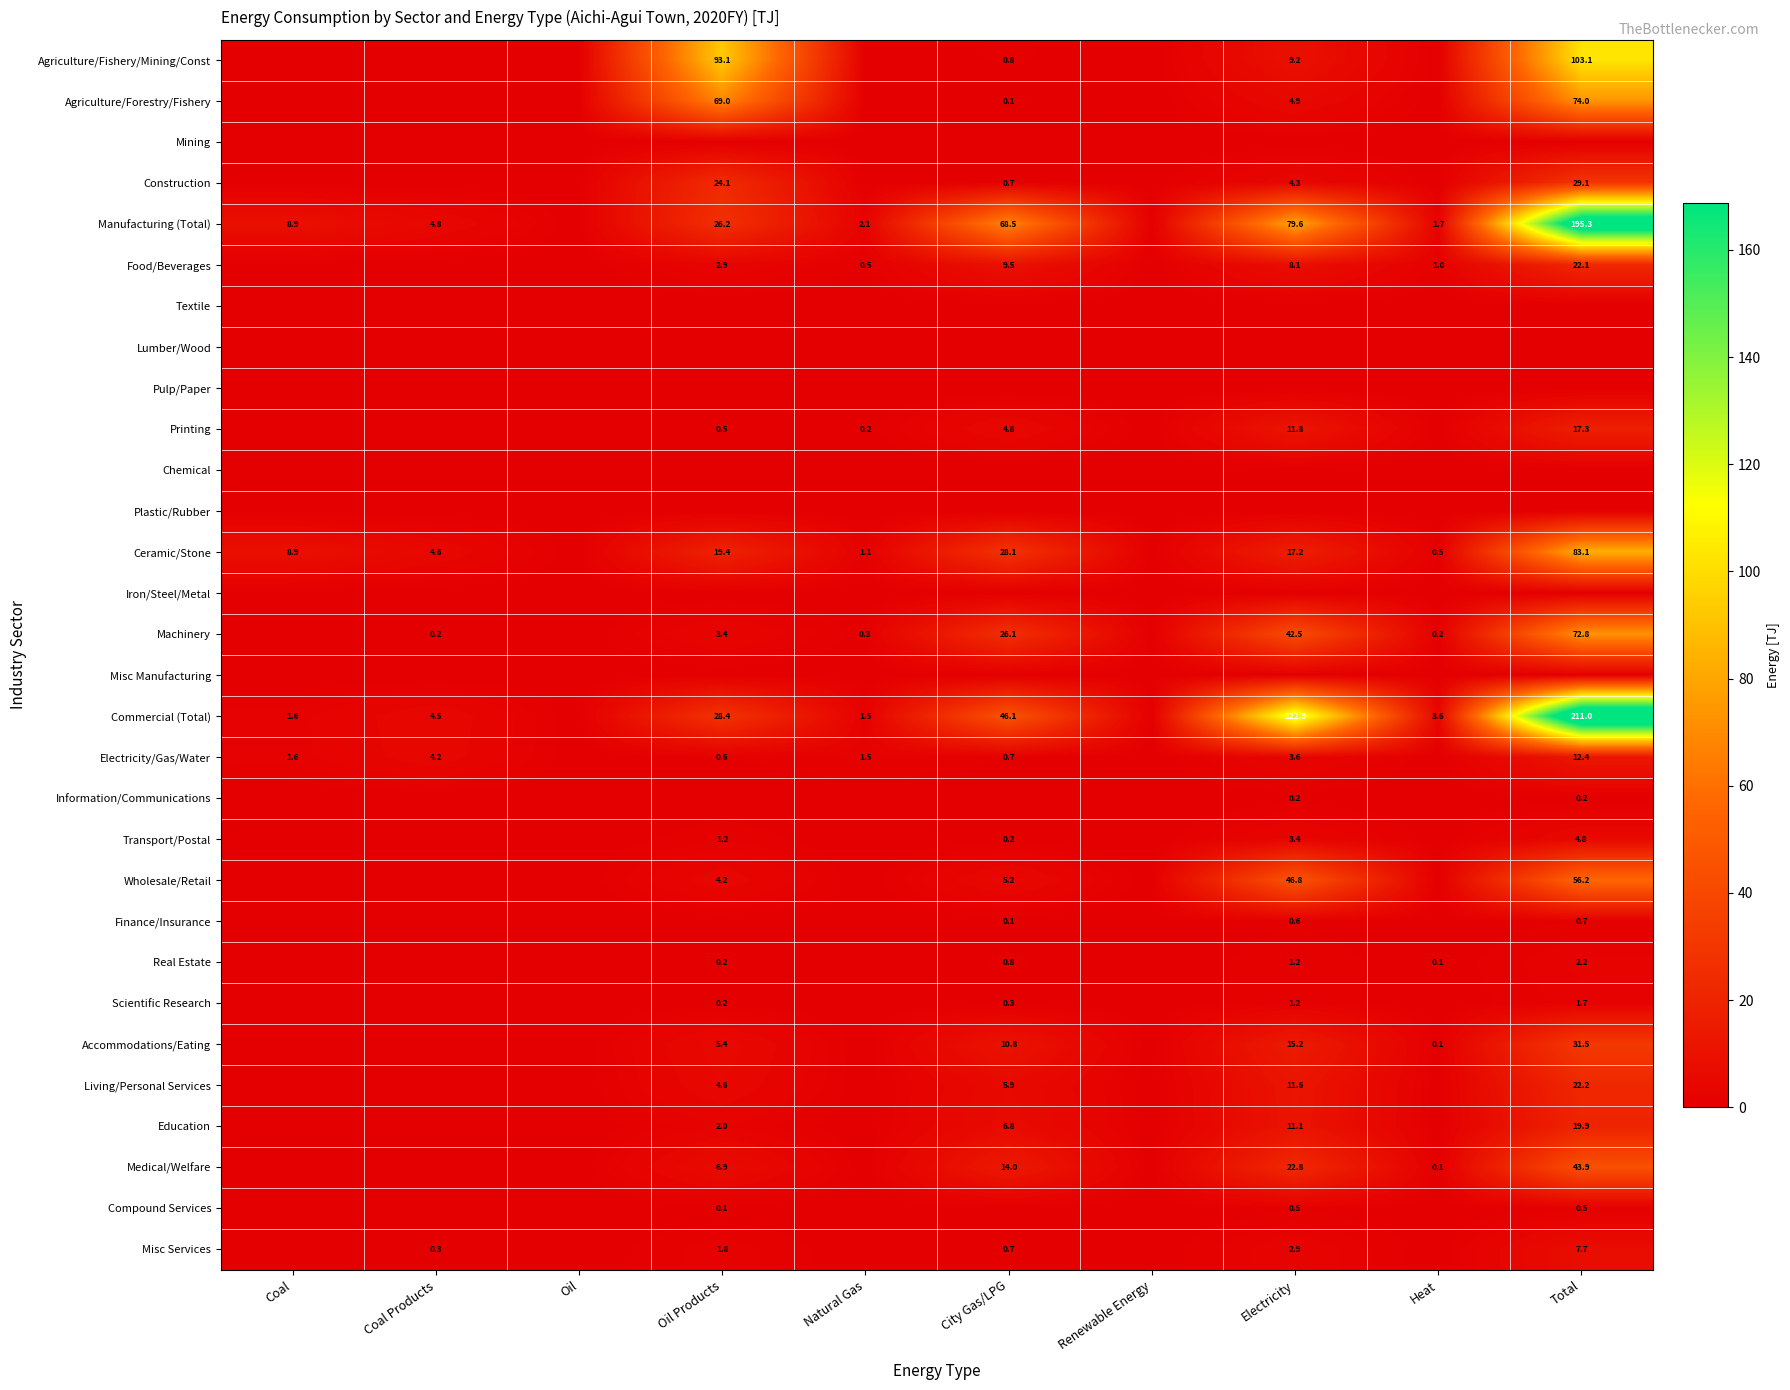

True or false: Medical/Welfare has a value of 6.9 at Oil Products.

True